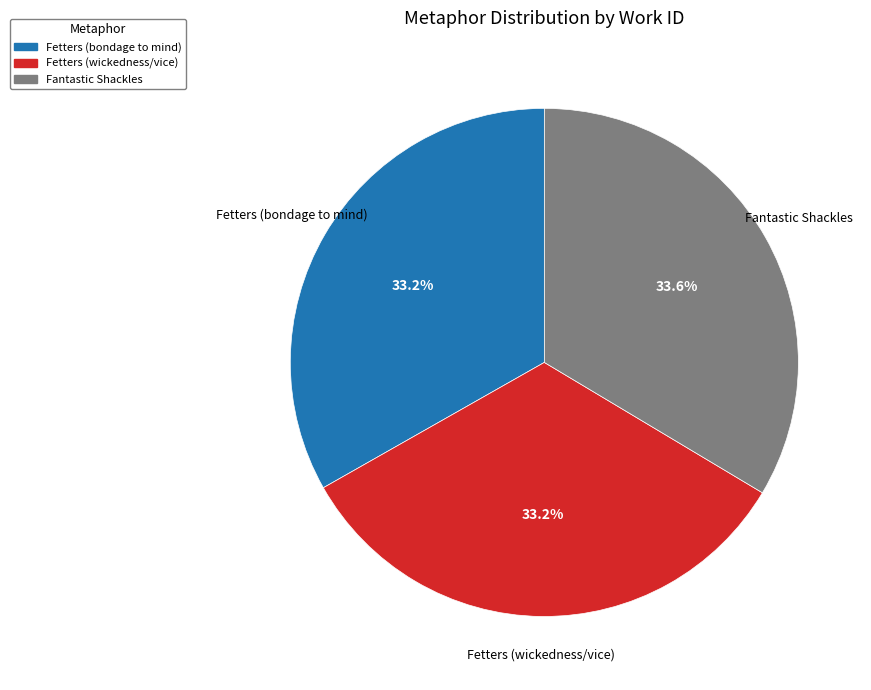

How many slices are in this pie chart?

3